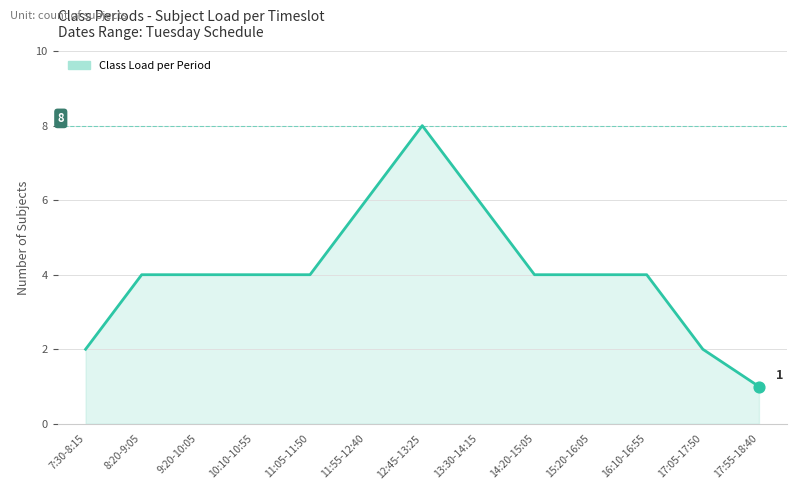

What is the change in value from 11:05-11:50 to 17:05-17:50?

-2